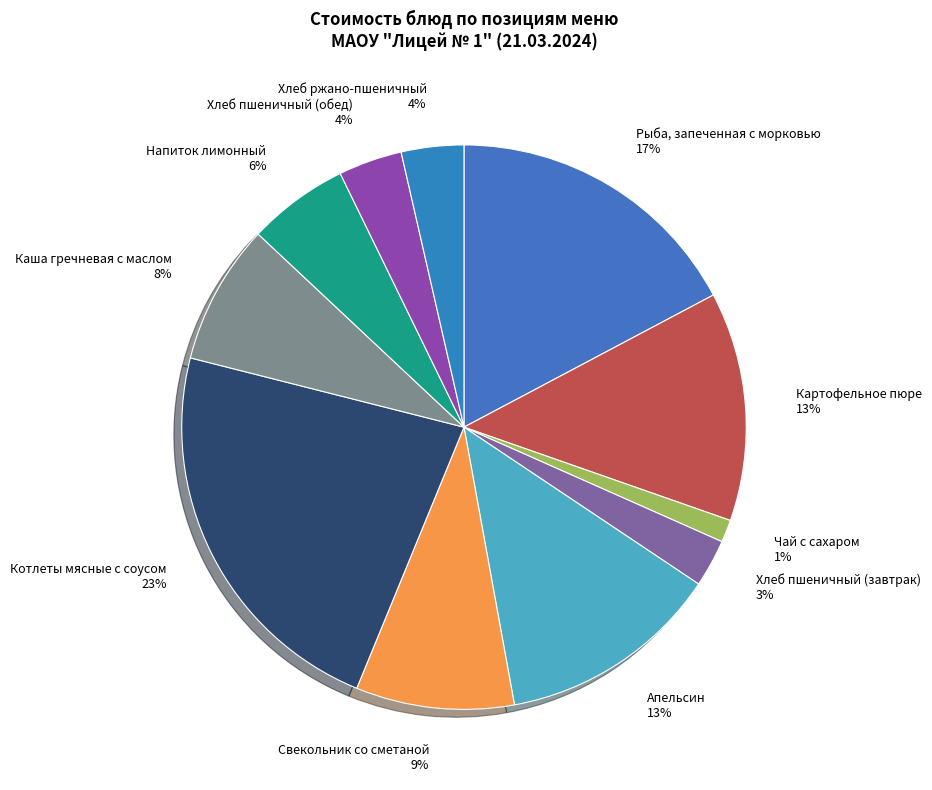

What portion of the pie excludes Чай с сахаром?

98.7%